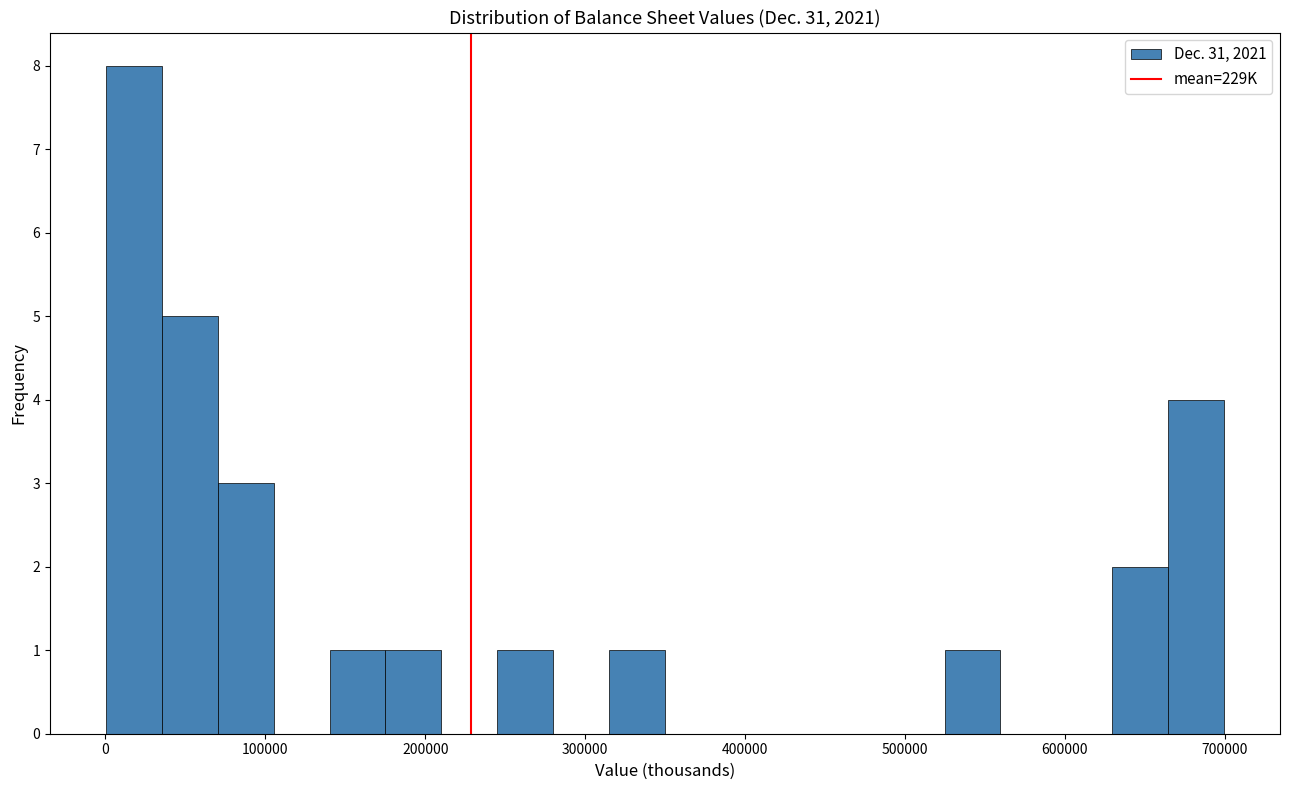

Read against the x-axis, roughly where is the centre of the tallest bar?

20000